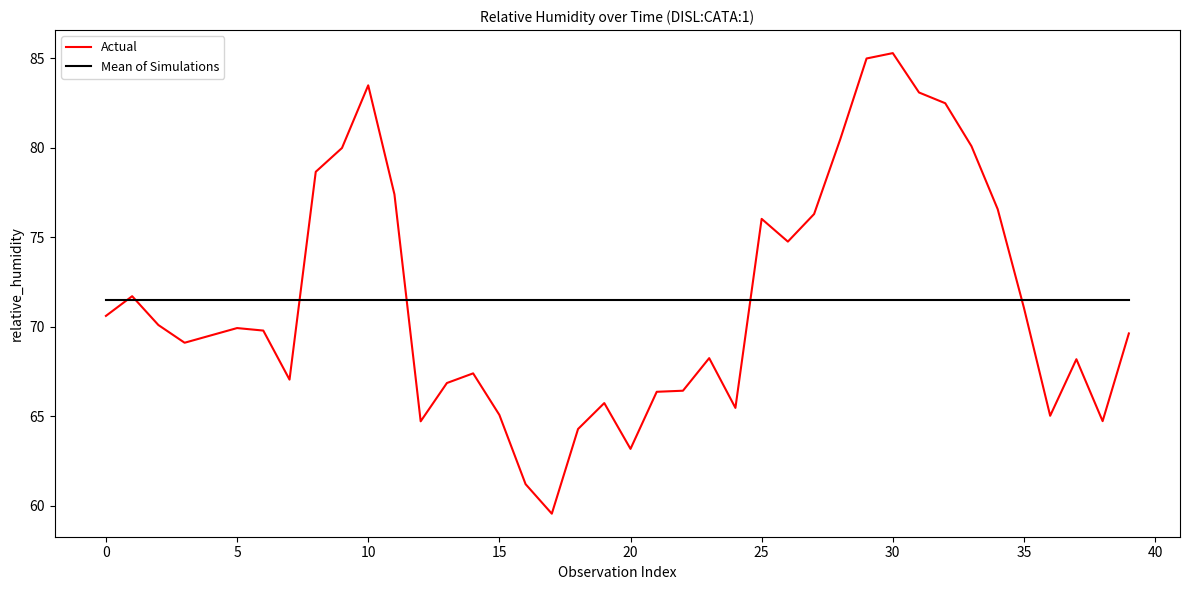

Rank the series by their maximum value, from lowest to highest.

Mean of Simulations, Actual